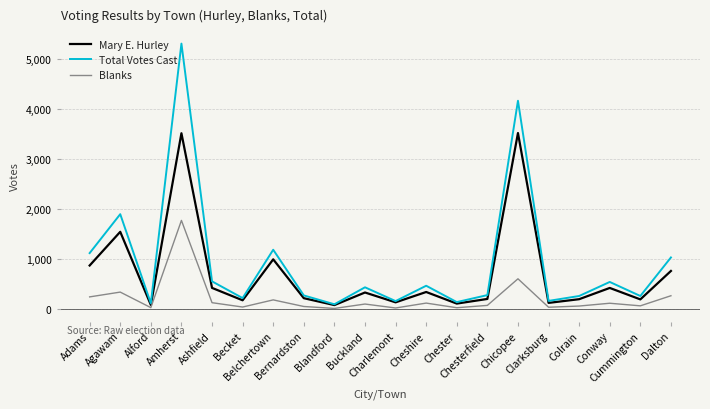

True or false: Blanks and Mary E. Hurley cross at least once.

False